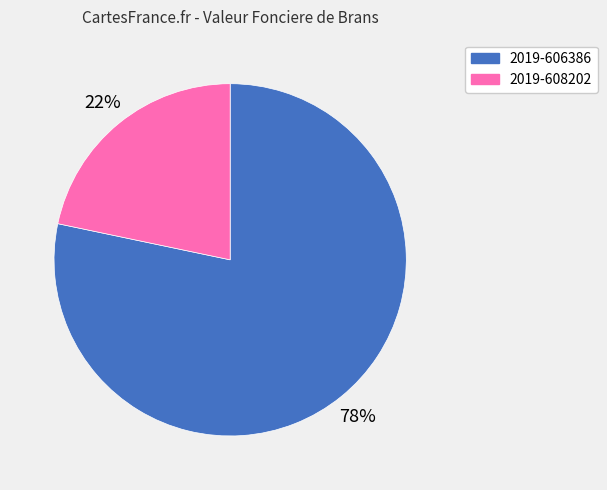

What is the smallest slice in the pie chart?

2019-608202